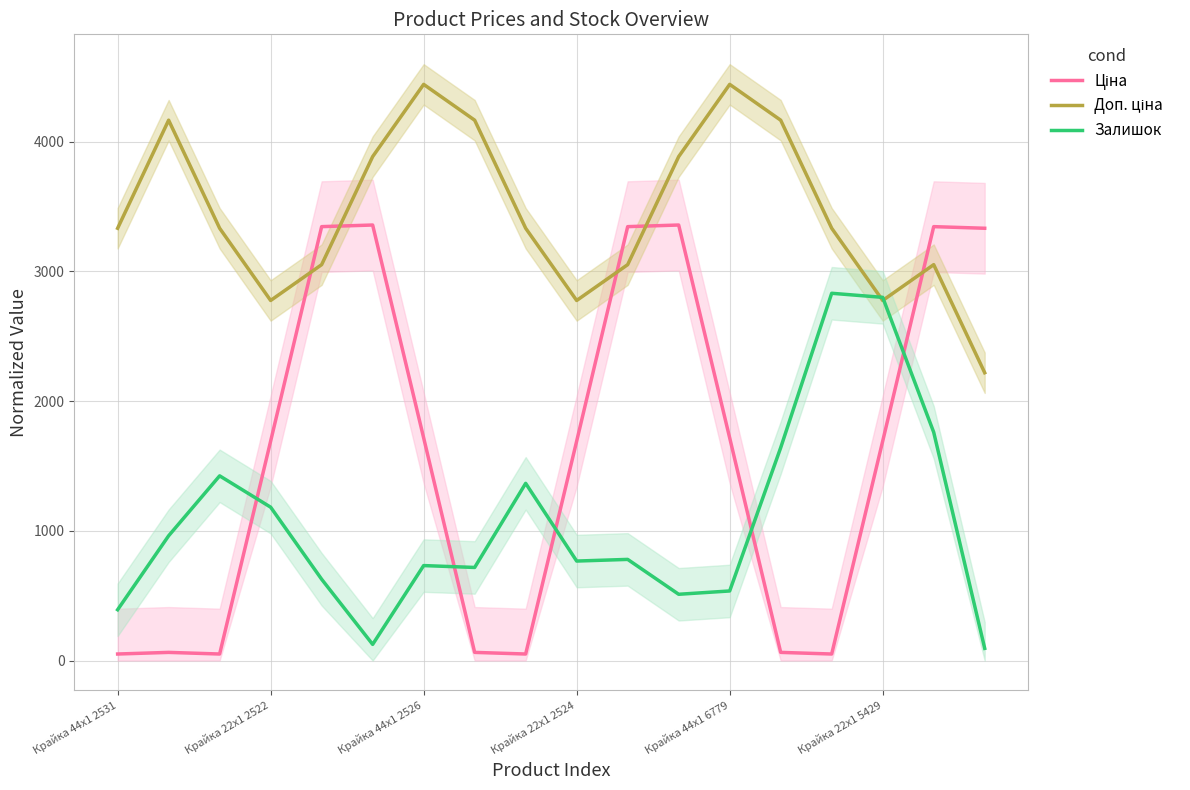

The Доп. ціна series shows 5618.8 at Крайка 44x1 2531. True or false?

False